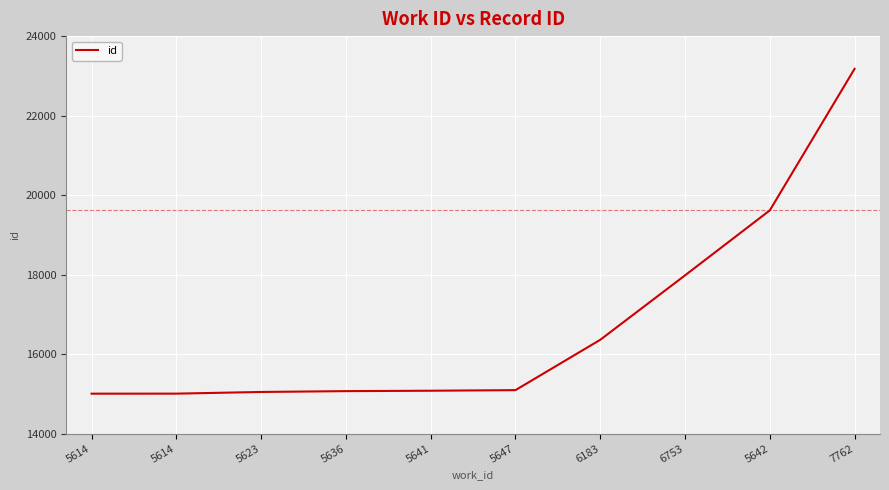

What is the label of the 1st point from the left?

5614